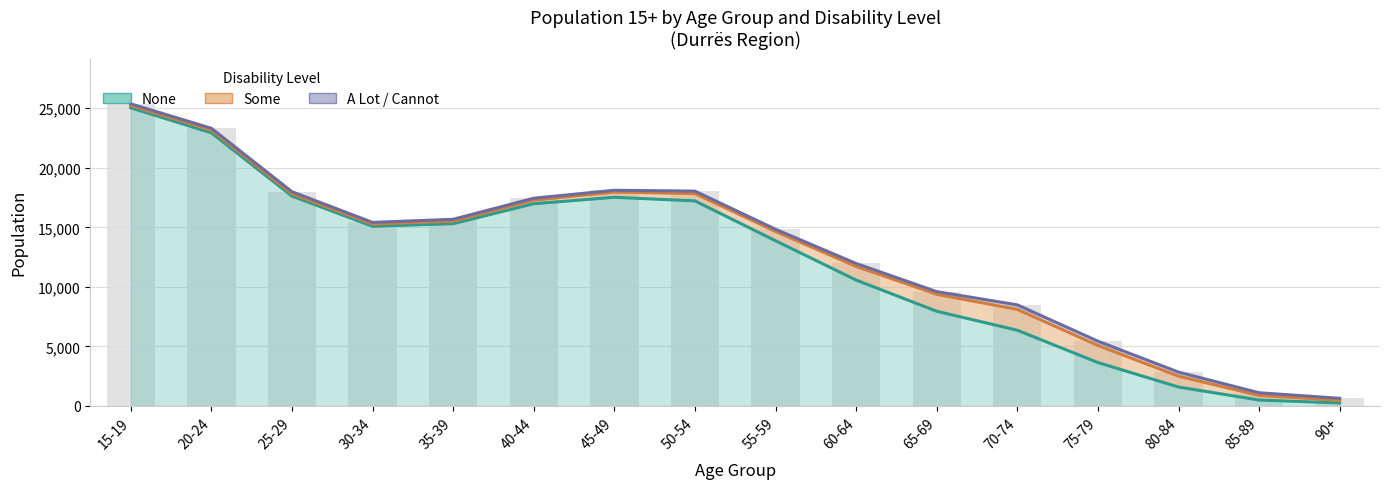

Reading left to right, what are all the values shown in this chart?

None: 25031	22929	17624	15085	15308	16982	17522	17218	13872	10572	7954	6359	3647	1593	501	256
Some: 190	238	193	191	214	297	436	614	781	1142	1422	1750	1432	912	384	214
A Lot / Cannot: 145	148	172	137	152	165	152	207	184	249	225	381	362	338	227	175